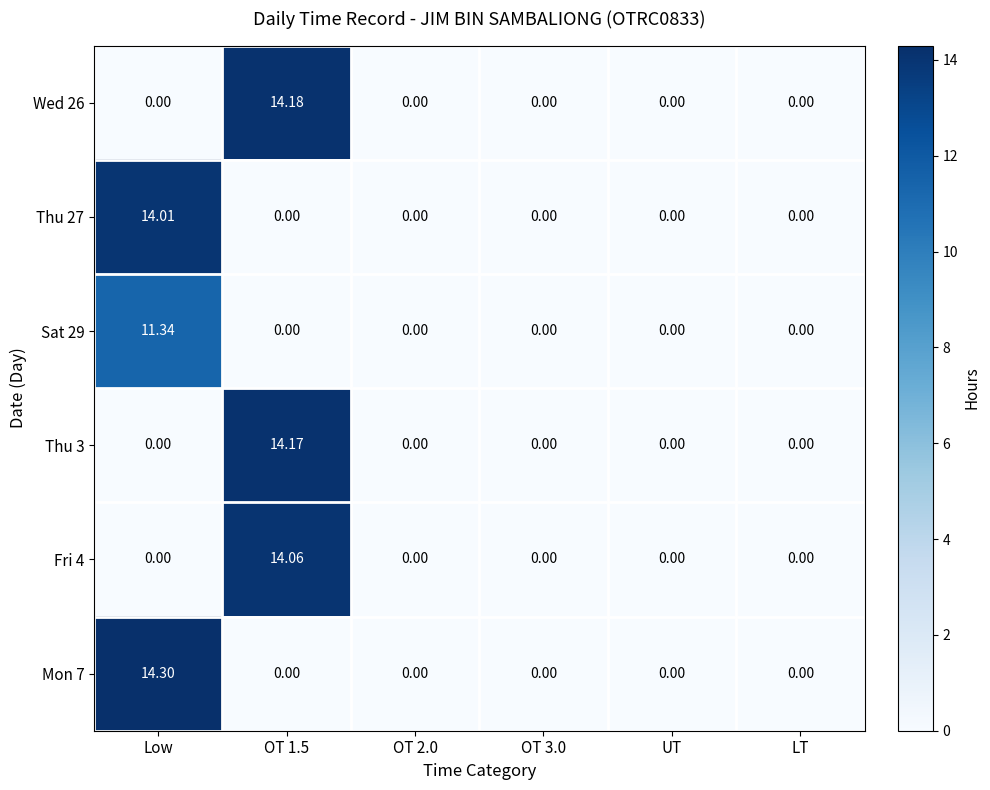

List the series in order of their peak value, highest first.

Mon 7, Wed 26, Thu 3, Fri 4, Thu 27, Sat 29